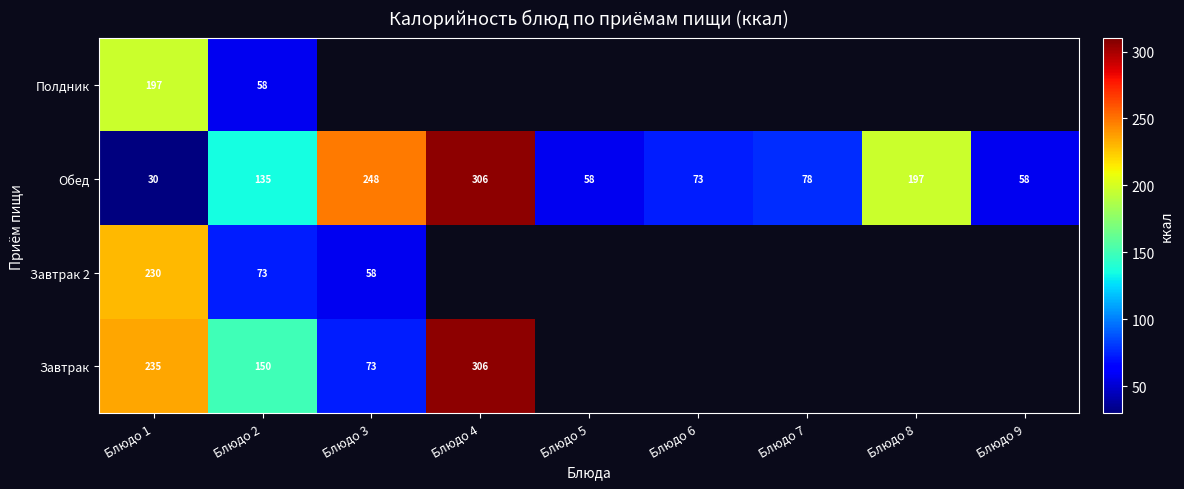

At which label does Обед first exceed 78?

Блюдо 2